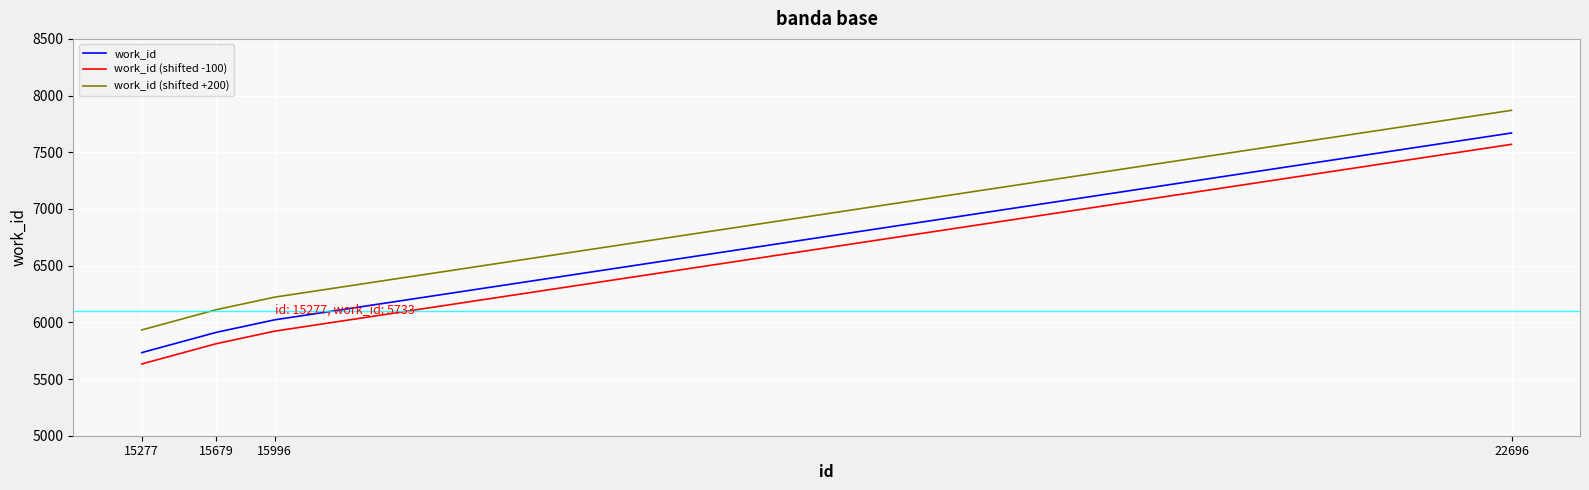

What is the spread (max minus min) of values at 22696?

300